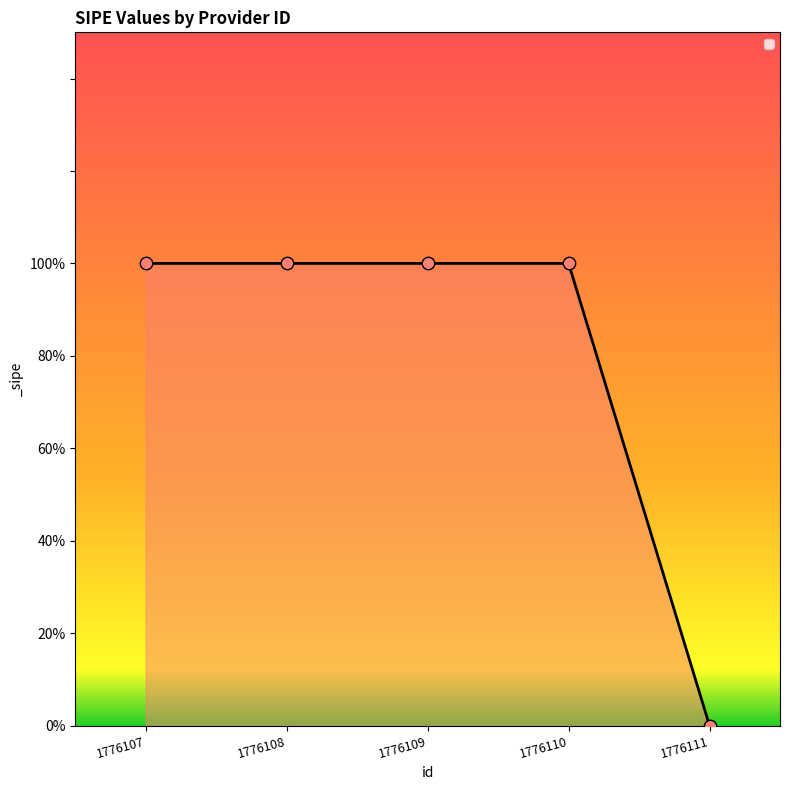

Does the chart have visible grid lines?

No